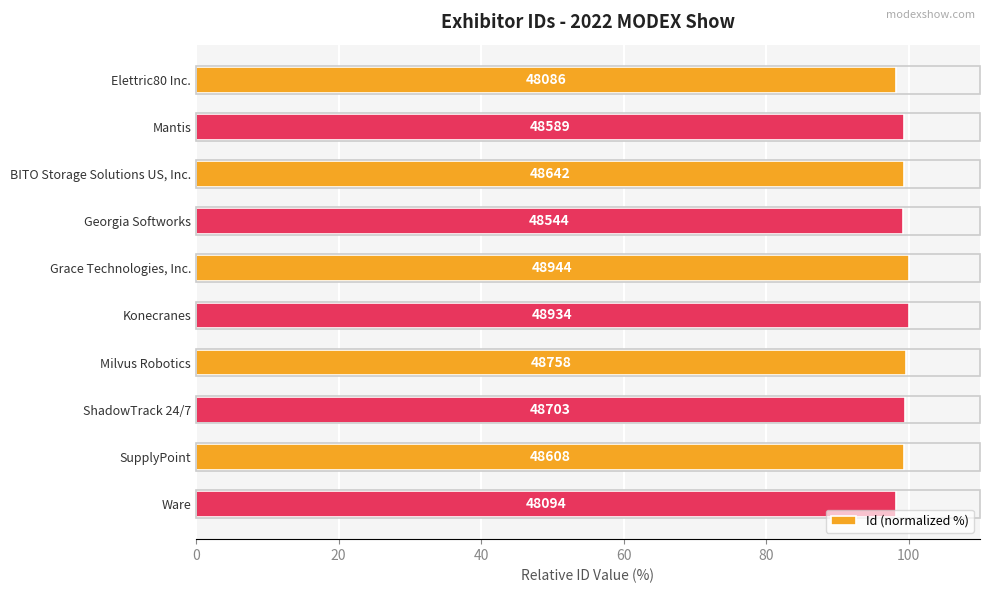

How many bars are there in total?

10